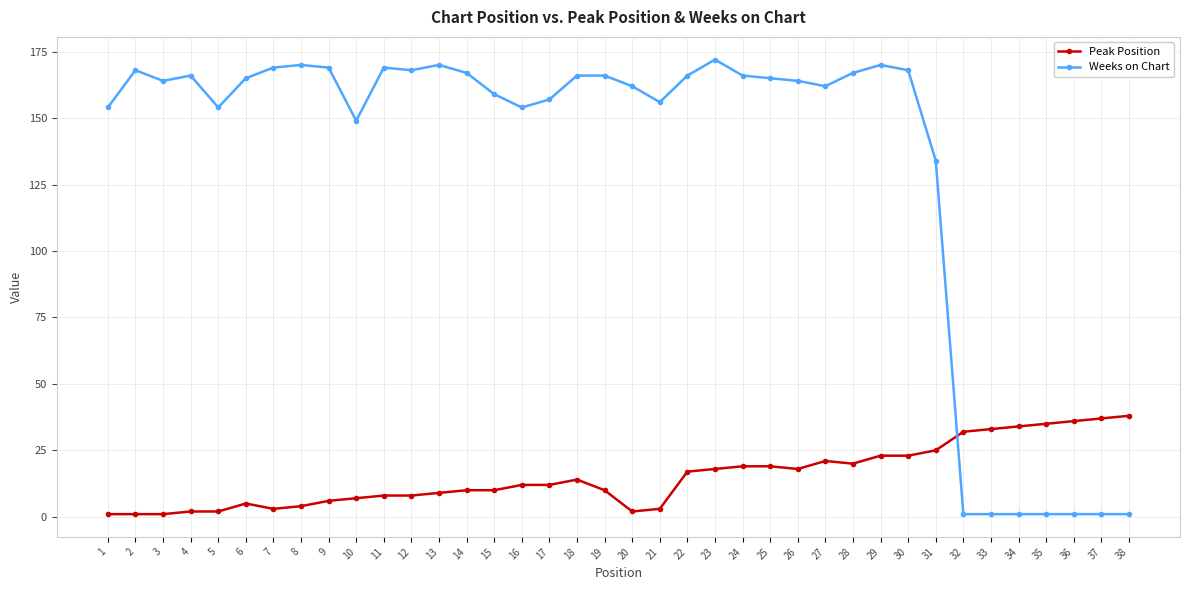

Is it true that Peak Position equals 2 at 17?

False